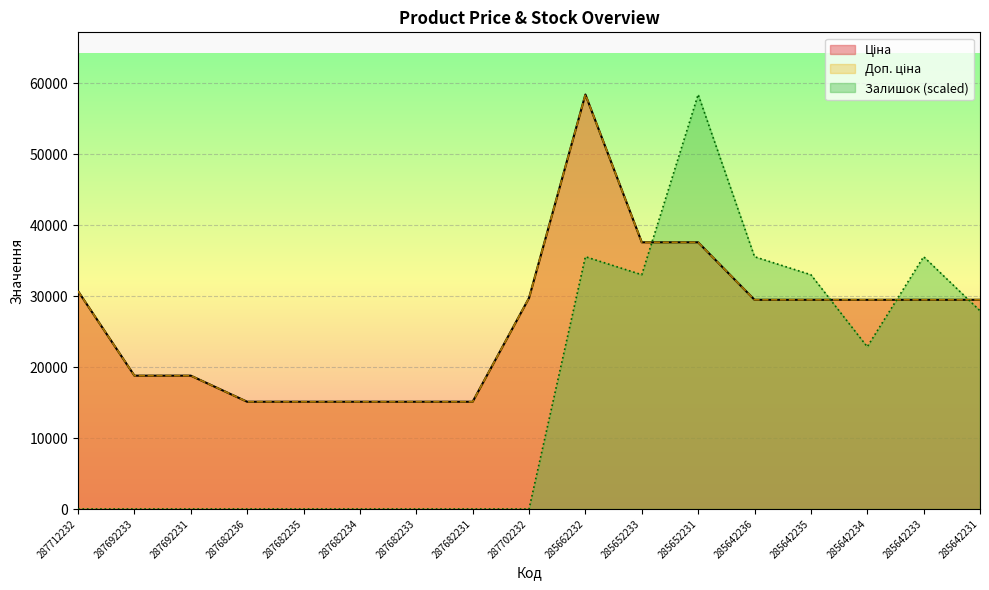

Where does the Доп. ціна series first go above 29491?

287712232